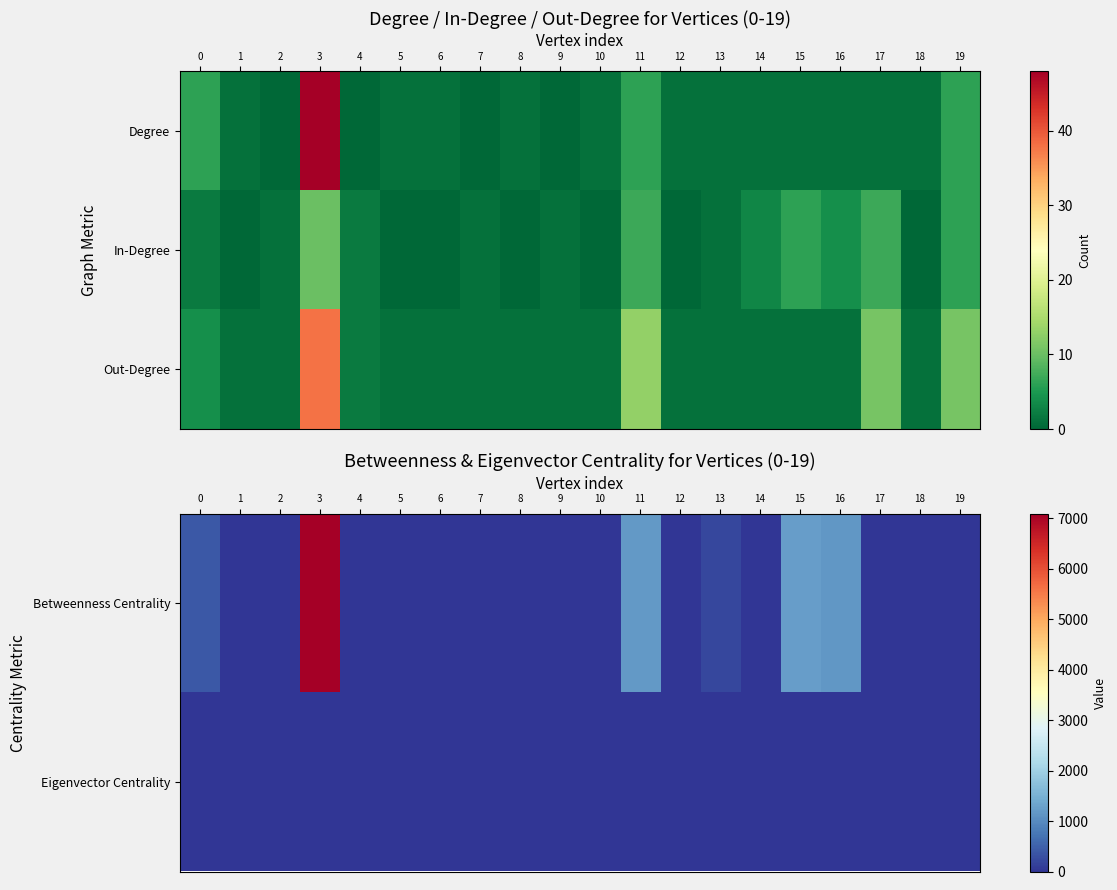

List the series in order of their peak value, highest first.

Betweenness Centrality, Out-Degree, Eigenvector Centrality